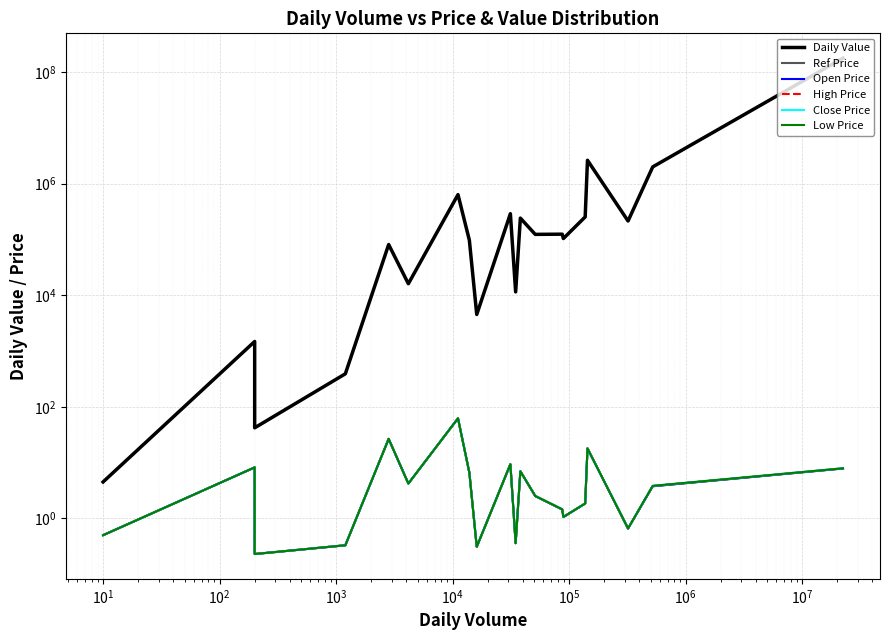

What position from the right is $\mathdefault{10^{0}}$?

19